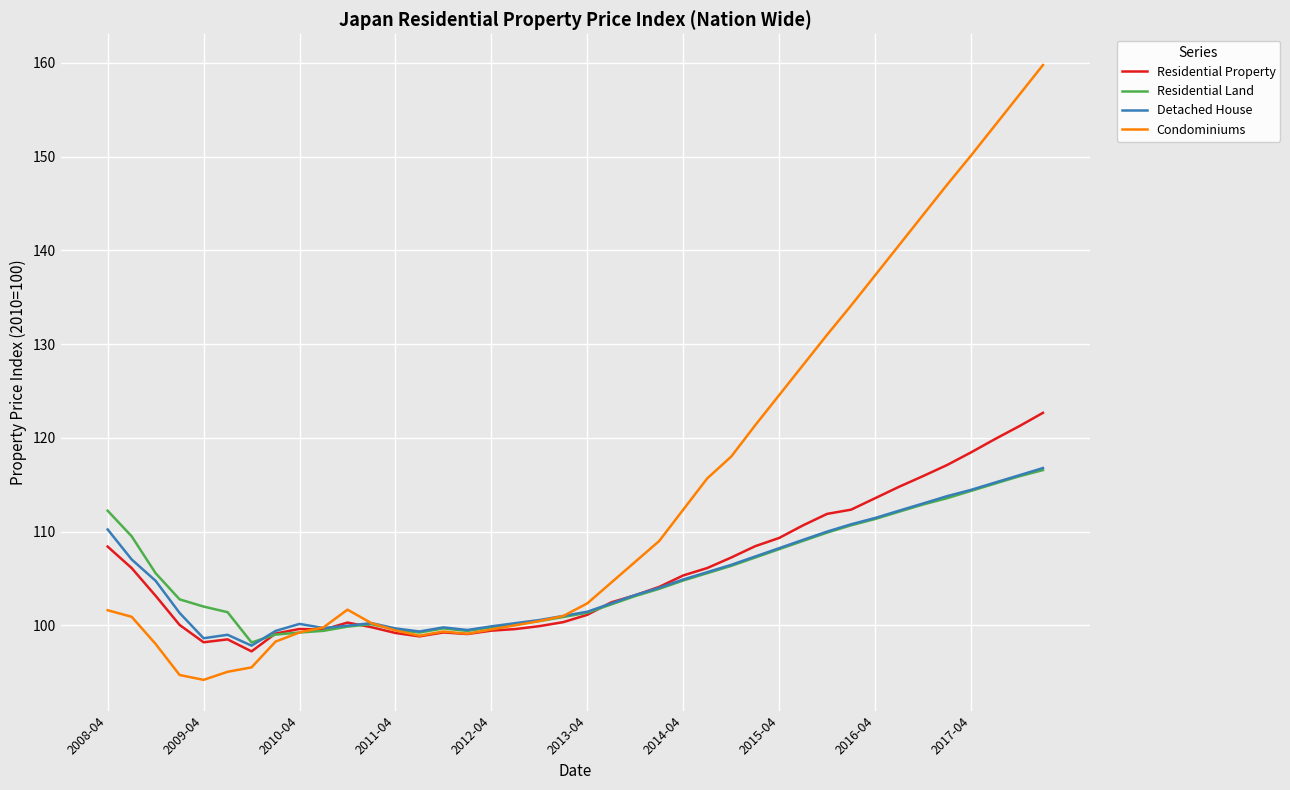

What is the minimum value for Condominiums?

94.2